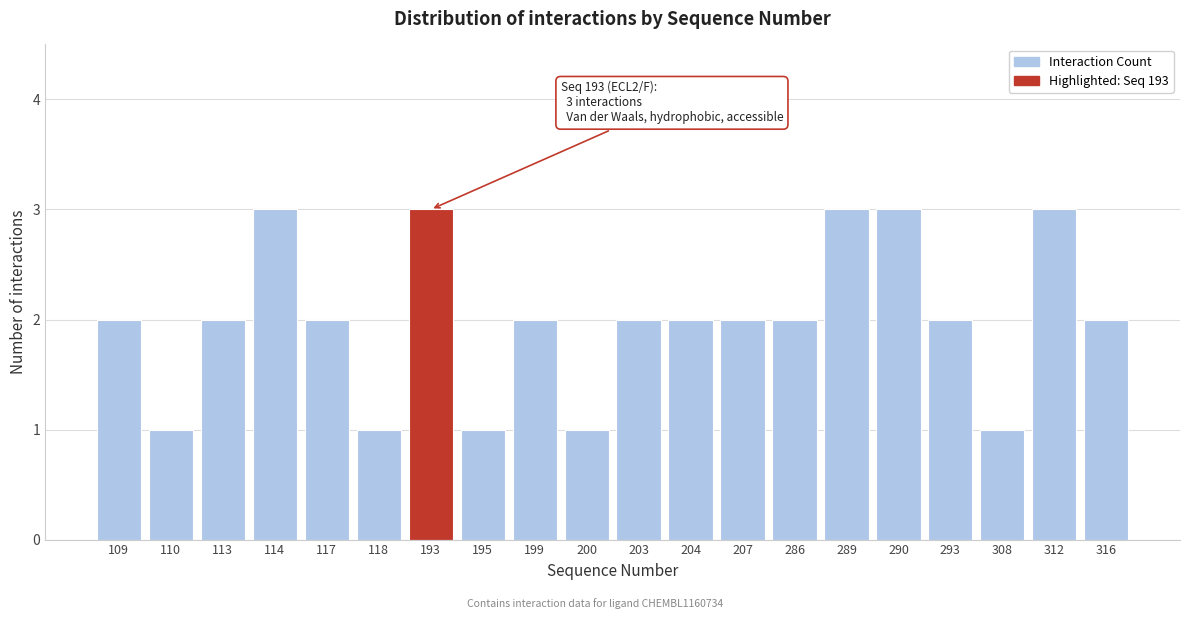

Reading left to right, what are all the values shown in this chart?

2	1	2	3	2	1	3	1	2	1	2	2	2	2	3	3	2	1	3	2